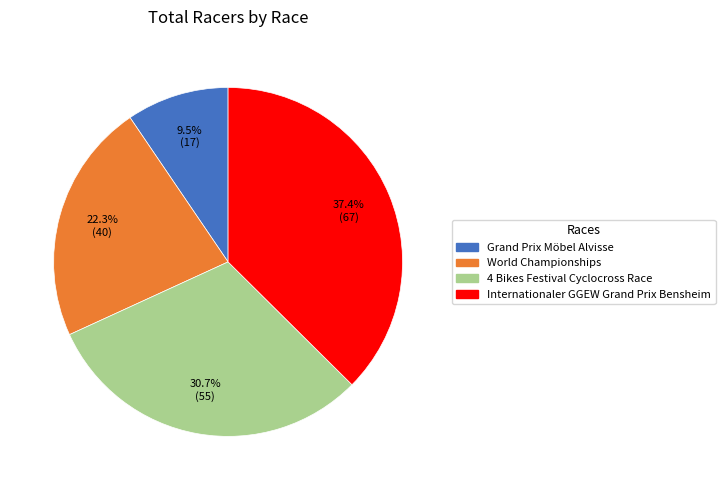

To the nearest percent, what portion does 4 Bikes Festival Cyclocross Race represent?

31%